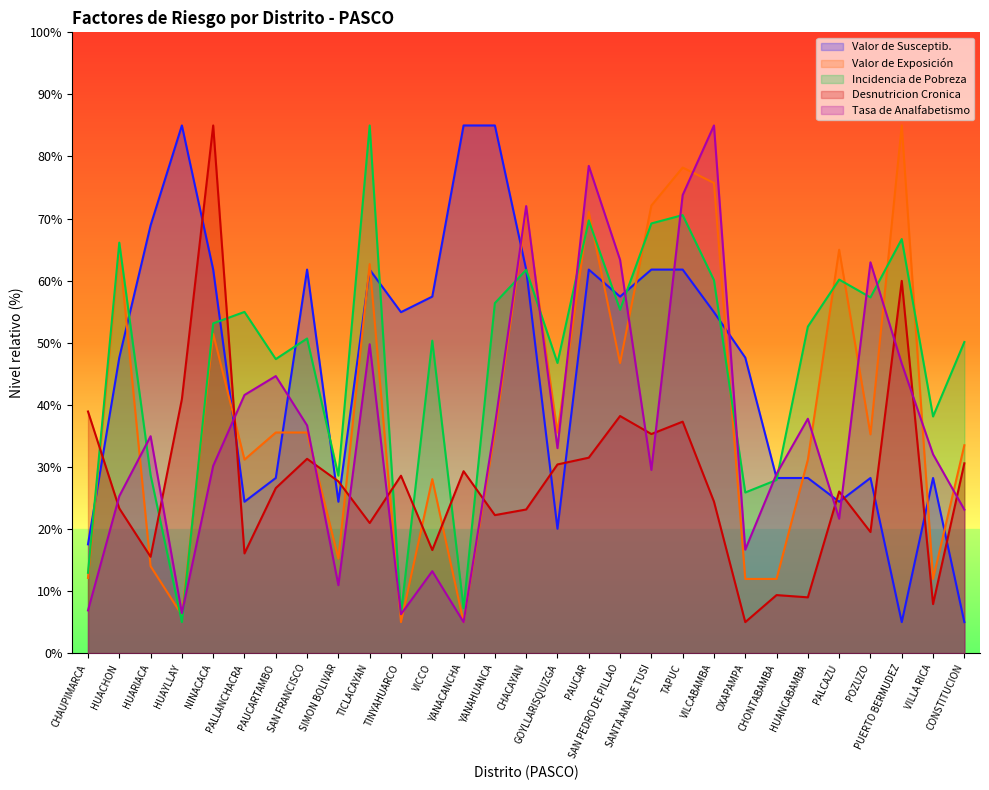

What is the sum of the Desnutricion Cronica values at CHONTABAMBA and PALLANCHACRA?

25.4